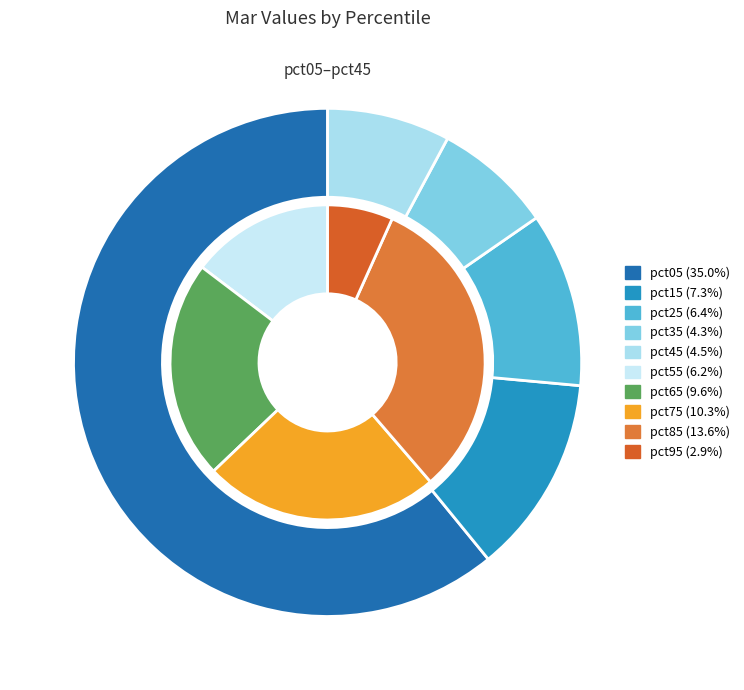

What percentage is the pct65 slice, to the nearest percent?

10%